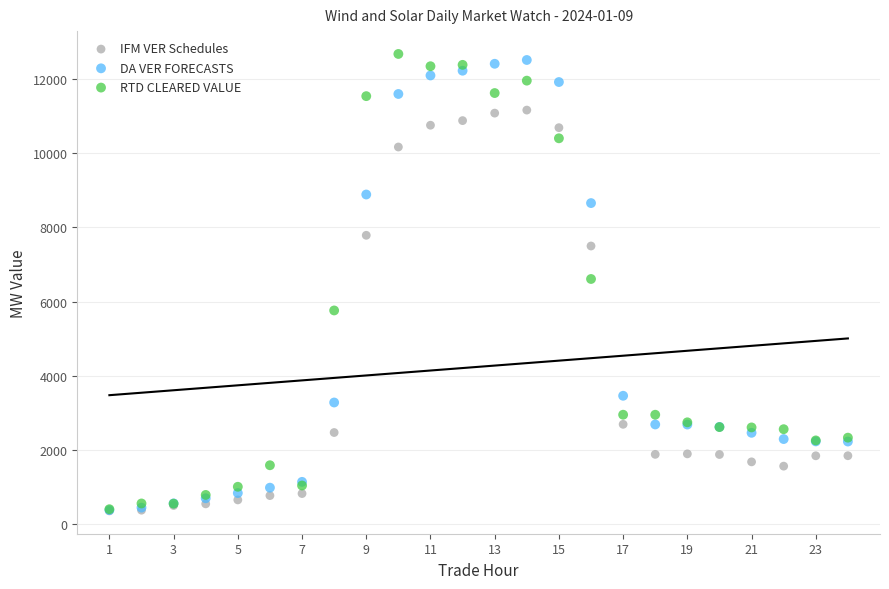

What are all the series names shown in the legend?

IFM VER Schedules, DA VER FORECASTS, RTD CLEARED VALUE